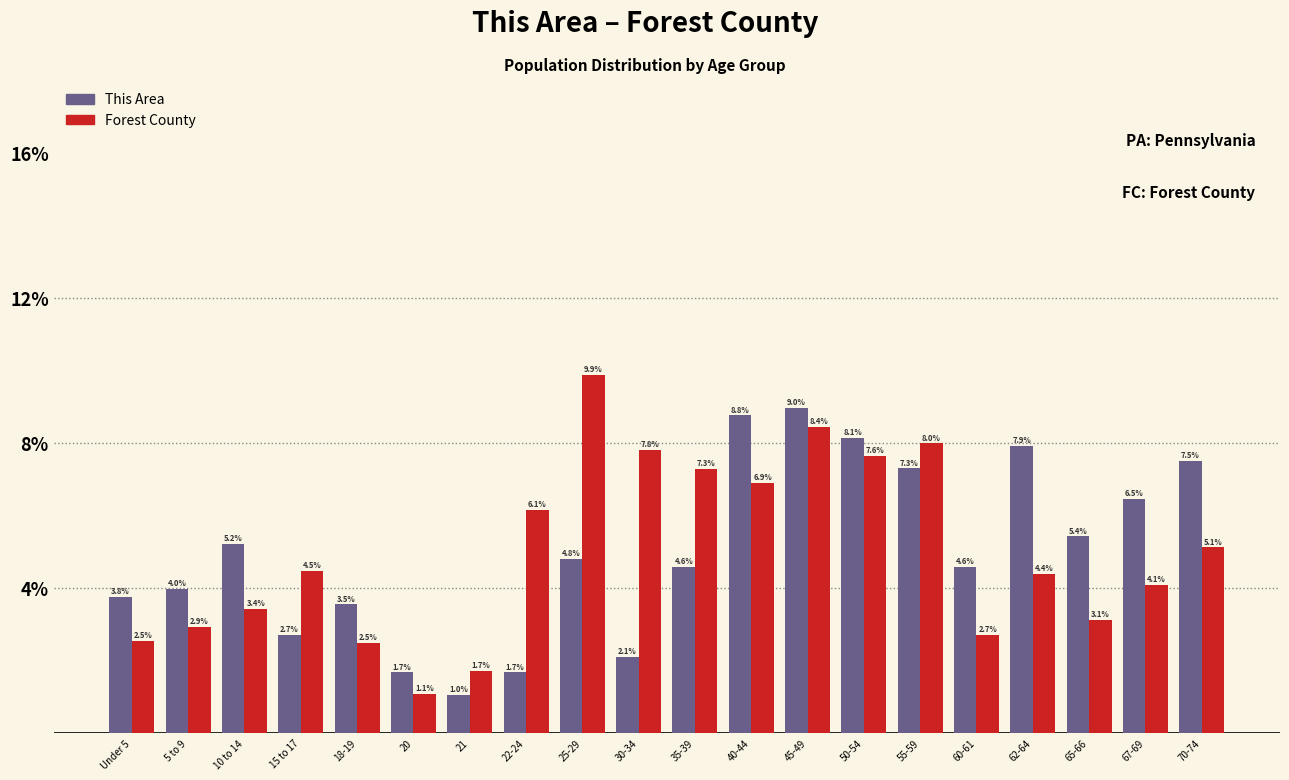

Reading left to right, transcribe all the data shown in this chart.

This Area: 3.8	4.0	5.2	2.7	3.5	1.7	1.0	1.7	4.8	2.1	4.6	8.8	9.0	8.1	7.3	4.6	7.9	5.4	6.5	7.5
Forest County: 2.5	2.9	3.4	4.5	2.5	1.1	1.7	6.1	9.9	7.8	7.3	6.9	8.4	7.6	8.0	2.7	4.4	3.1	4.1	5.1